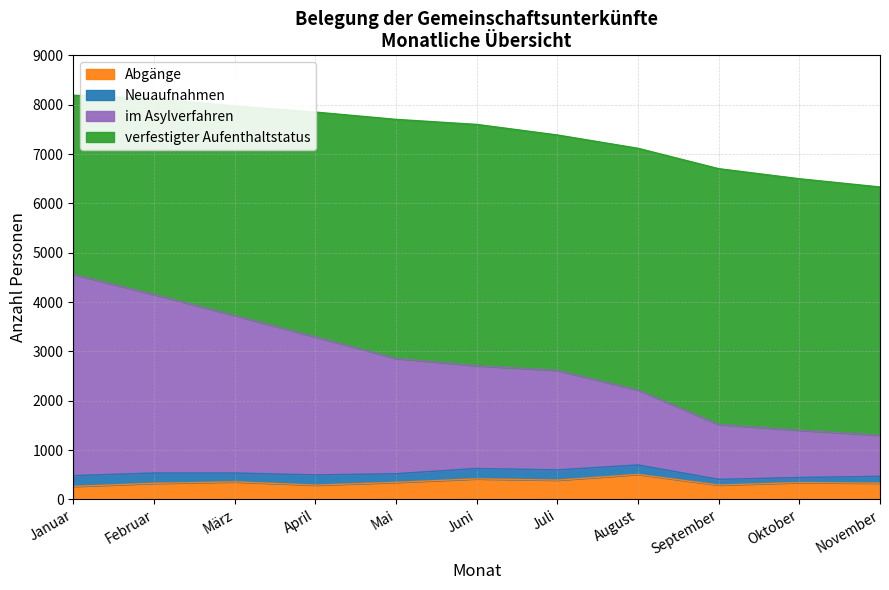

True or false: im Asylverfahren has more than 1 points higher than both neighbors.

False